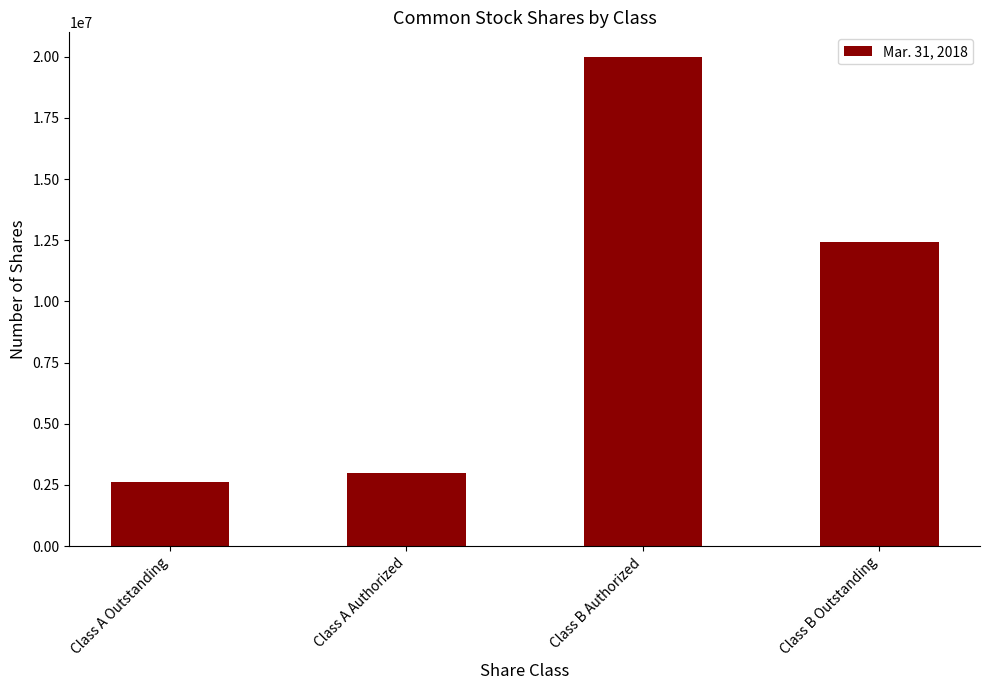

Reading left to right, list all the values displayed in this chart.

Class A Outstanding=2623109	Class A Authorized=3000000	Class B Authorized=20000000	Class B Outstanding=12418082